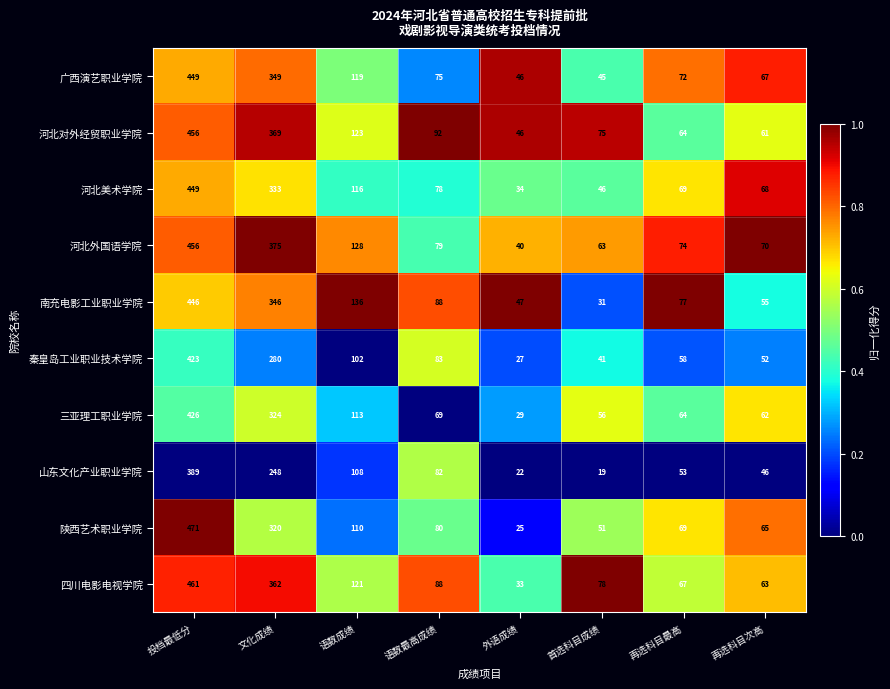

Is it true that 河北对外经贸职业学院 equals 369 at 文化成绩?

True